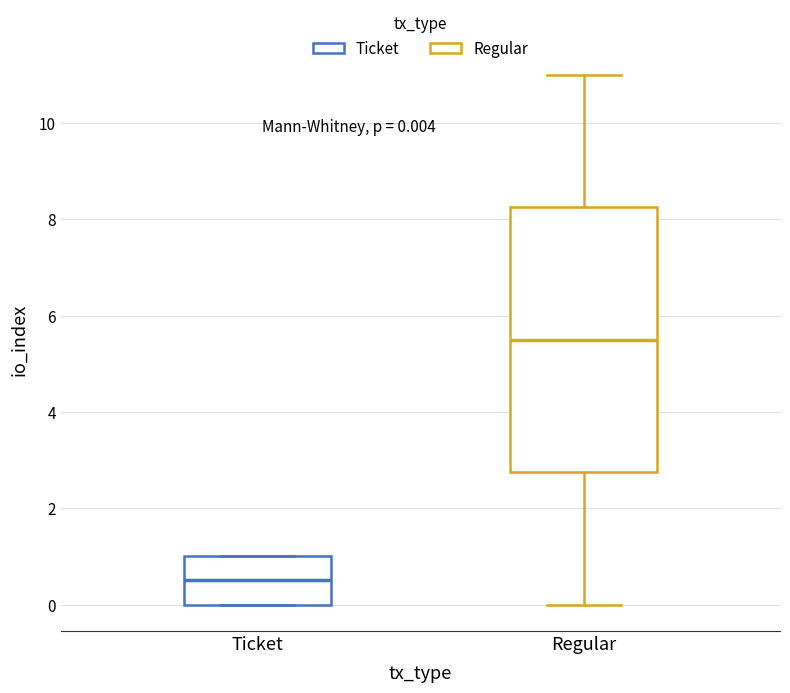

Which box has the lowest median line?

Ticket